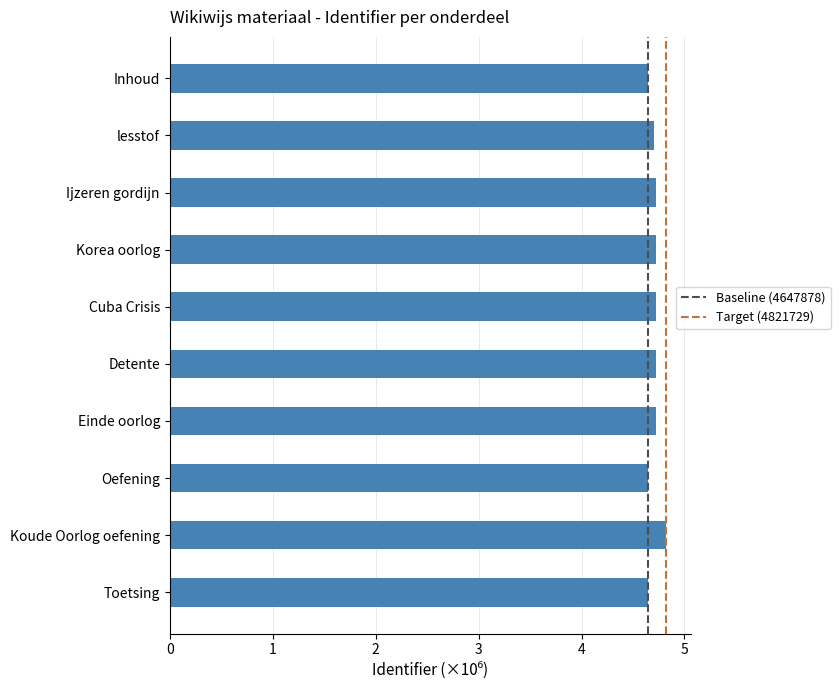

What is the label of the 3rd bar from the top?

Ijzeren gordijn